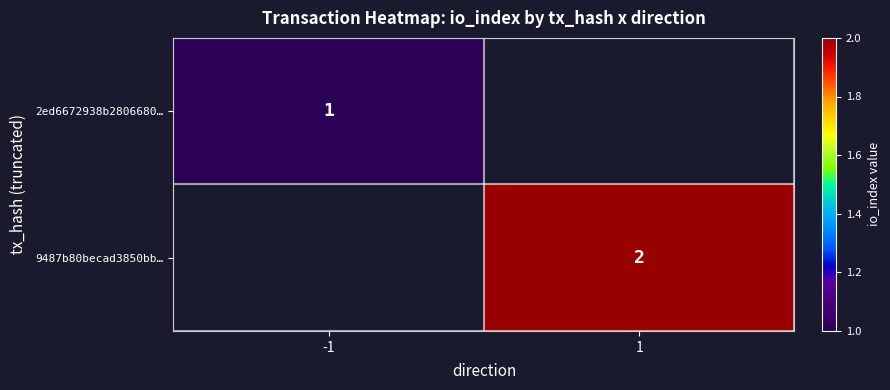

The 2ed6672938b2806680… series shows 0 at -1. True or false?

False